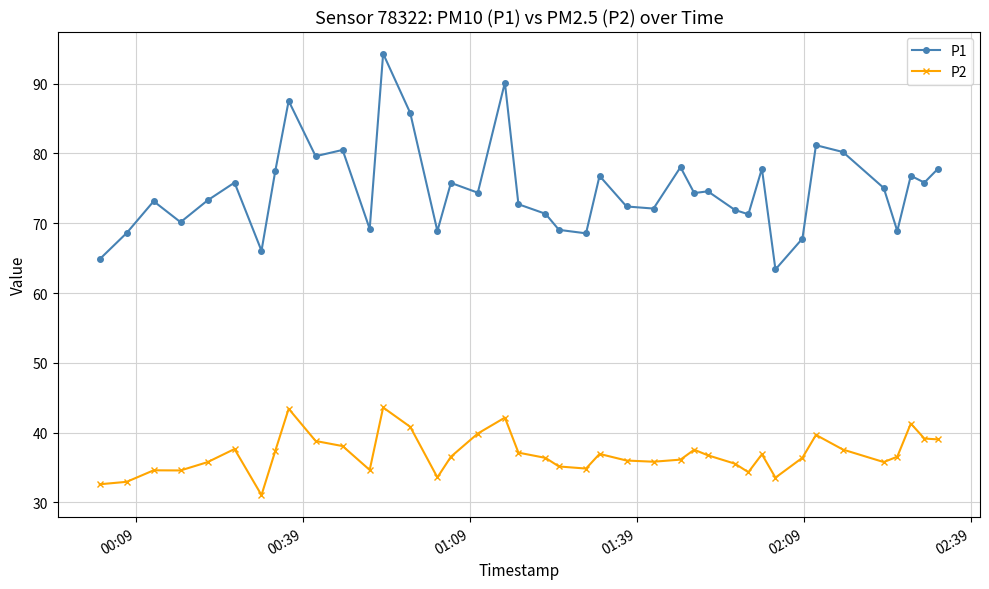

True or false: P1 has more than 1 interior local peaks.

True